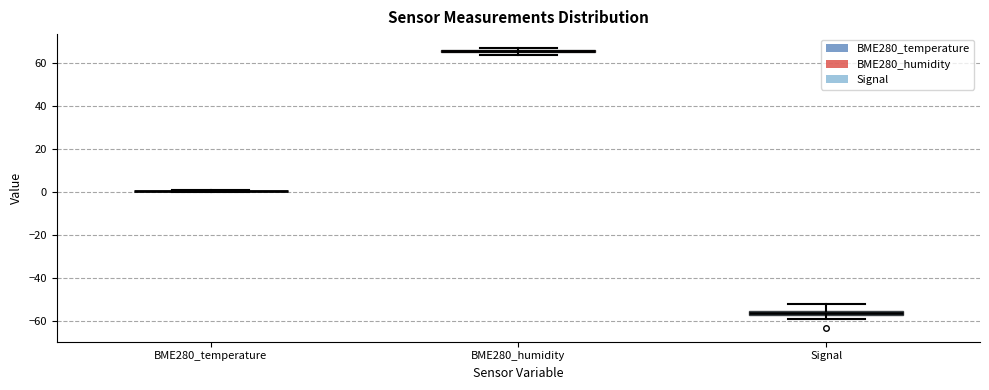

Where is the lower edge of the box for Signal on the y-axis? The values are not printed on the chart, so give them approximately, as read against the axis.

-56